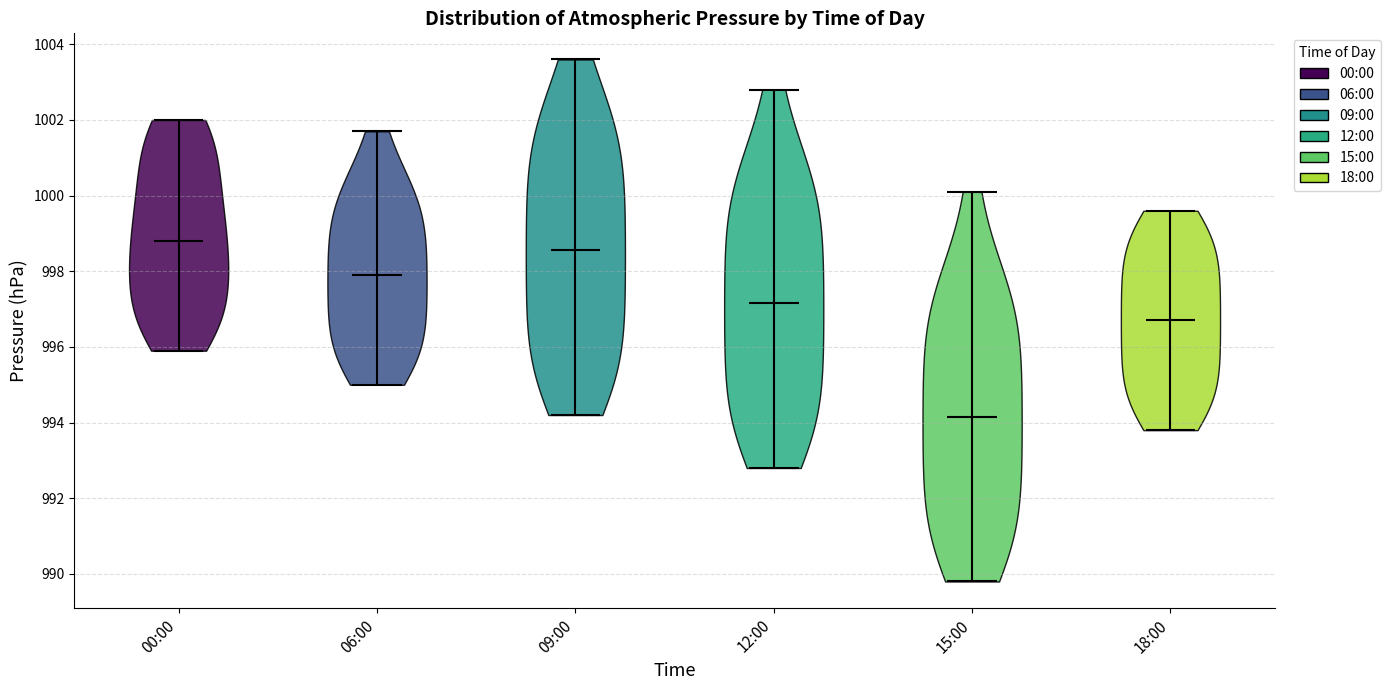

Reading left to right, read every violin against the y-axis: where its median line is, and the lowest and highest points it reaches. The values are not printed on the chart, so give them approximately, as read against the axis.

00:00: median line 998.8, lowest point 996.0, highest point 1002.0
06:00: median line 998.0, lowest point 995.0, highest point 1001.8
09:00: median line 998.6, lowest point 994.2, highest point 1003.6
12:00: median line 997.2, lowest point 992.8, highest point 1002.8
15:00: median line 994.2, lowest point 989.8, highest point 1000.2
18:00: median line 996.8, lowest point 993.8, highest point 999.6